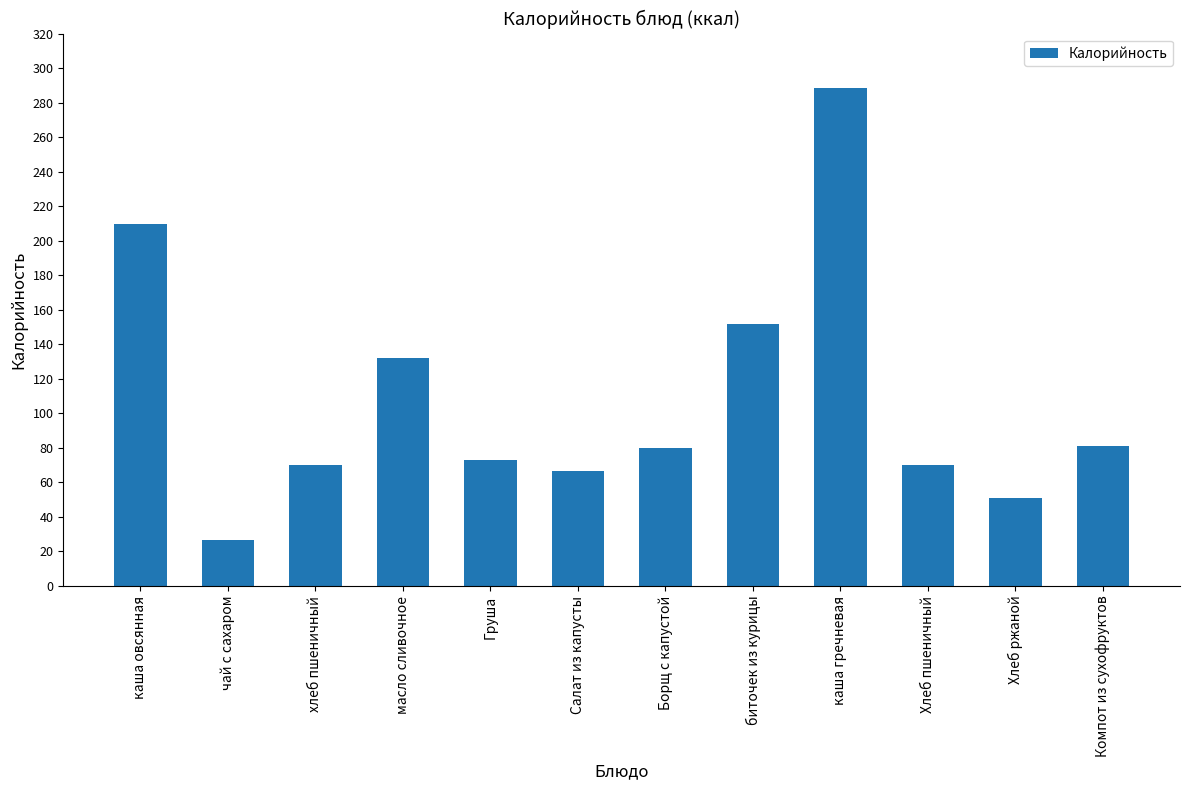

Read the value at масло сливочное.

132.2